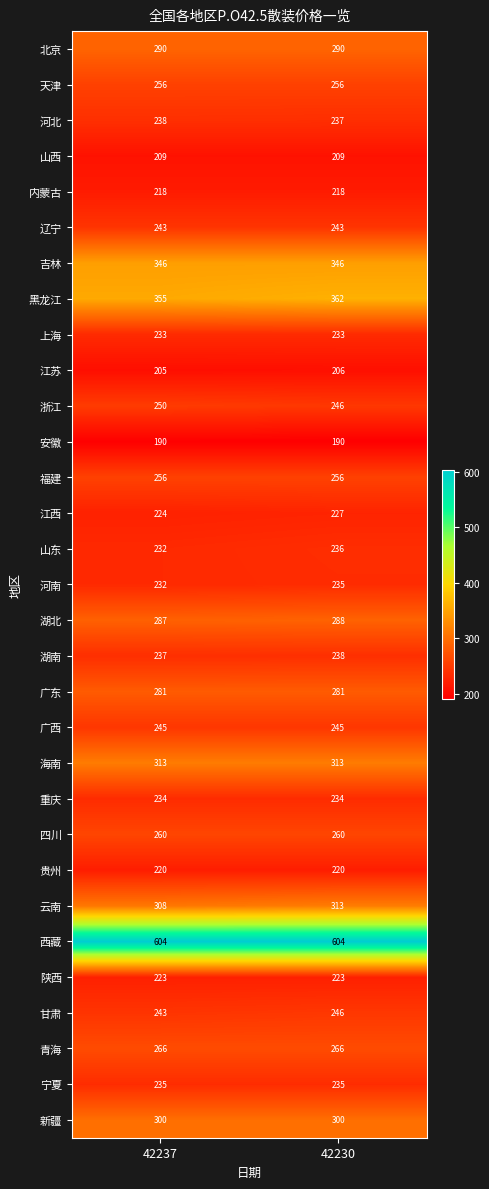

Read the 海南 value at 42237.

313